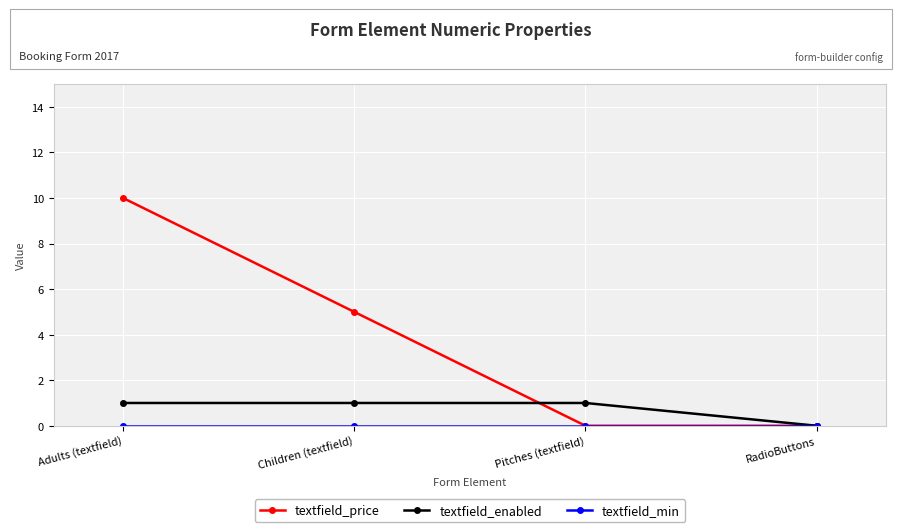

Which label corresponds to the largest value in the chart?

Adults (textfield)